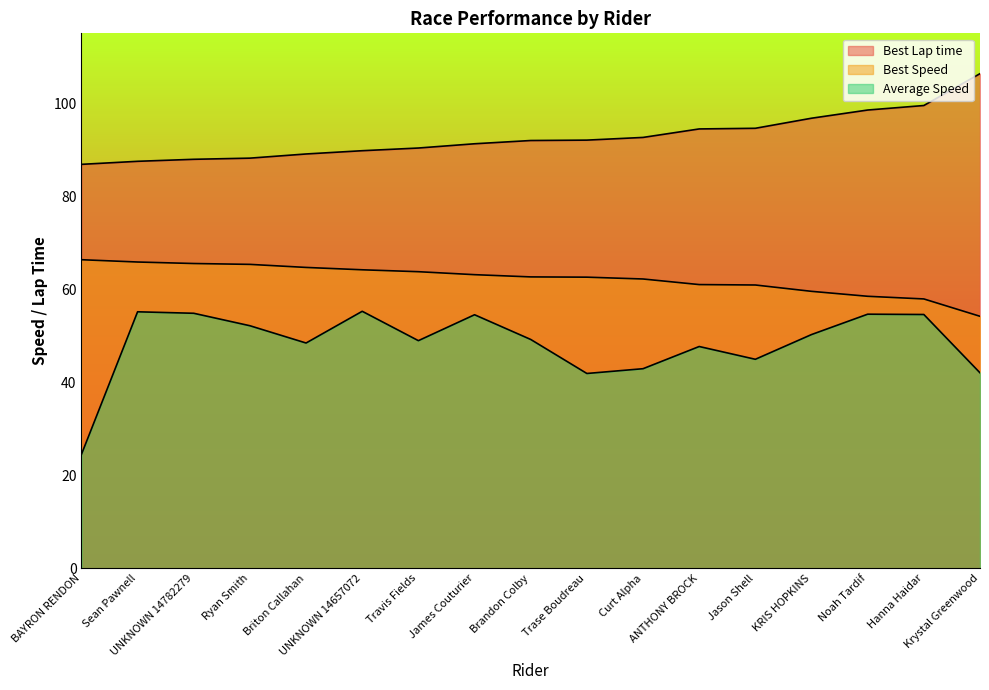

What value does the Average Speed series have at BAYRON RENDON?

24.5